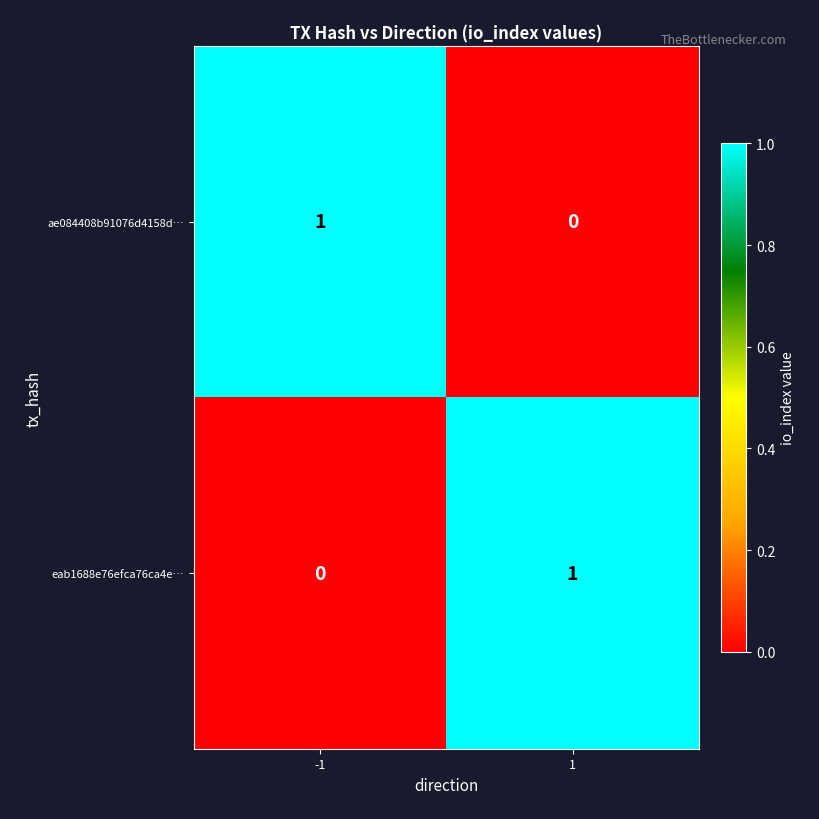

True or false: eab1688e76efca76ca4e… has a value of 1 at 1.

True